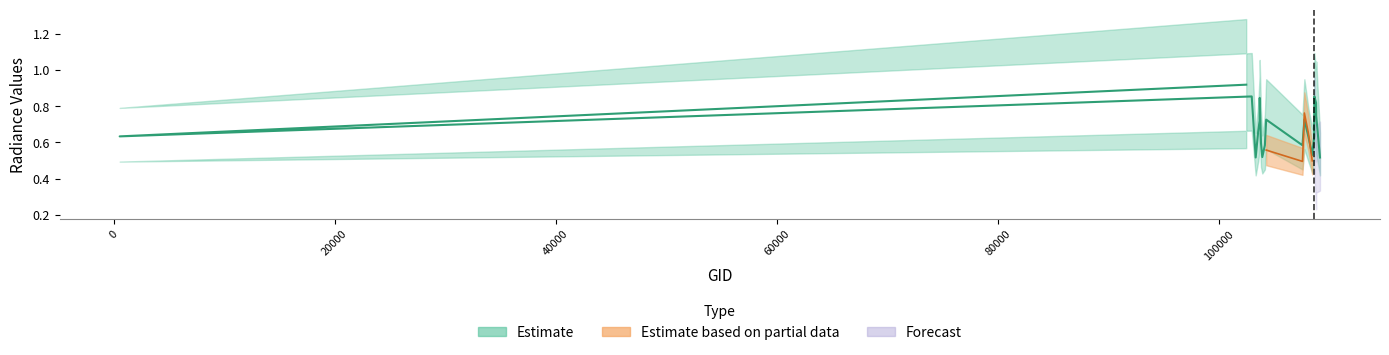

What is the total value across all series at 108632?

2.5